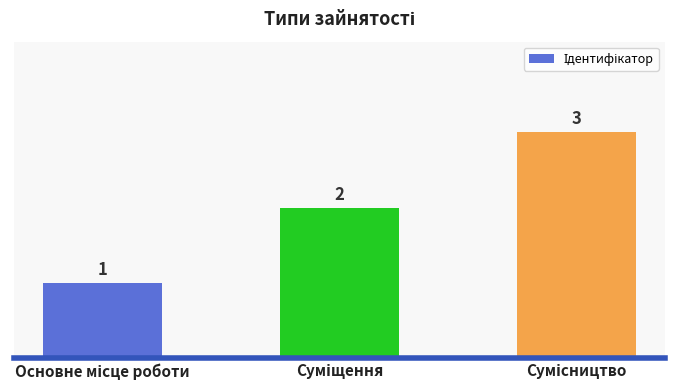

How many values are between 1 and 3?

3